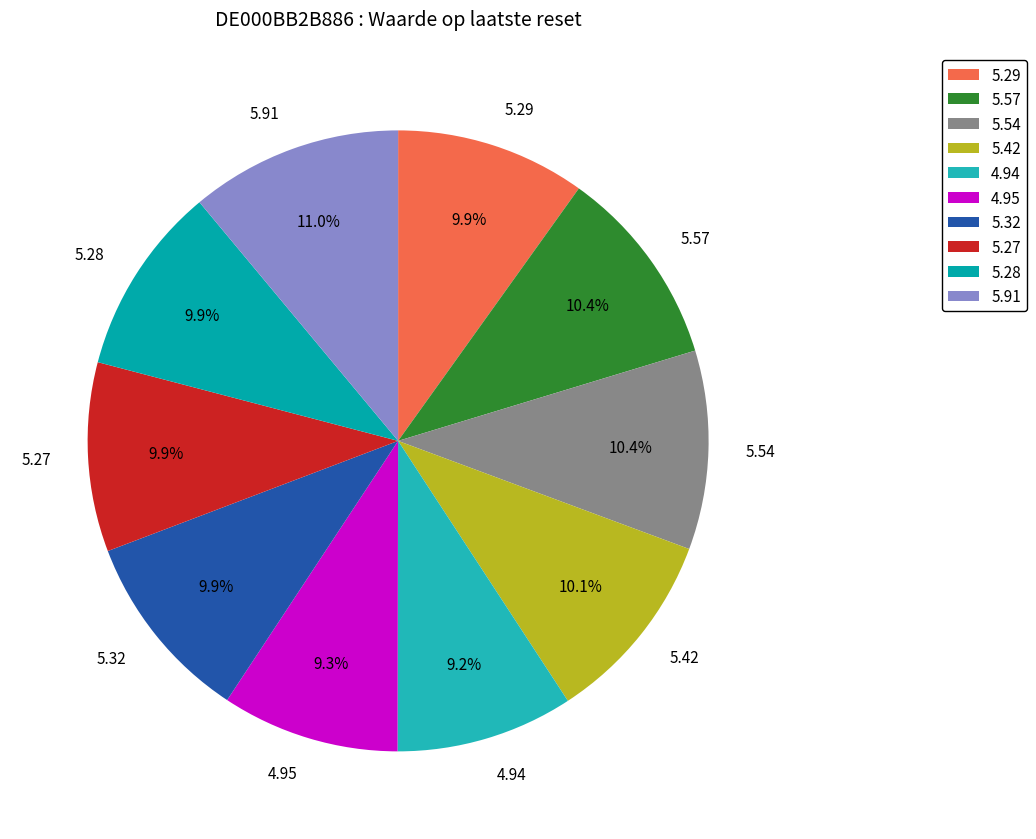

To the nearest percent, what percentage of the pie is 4.95?

9%